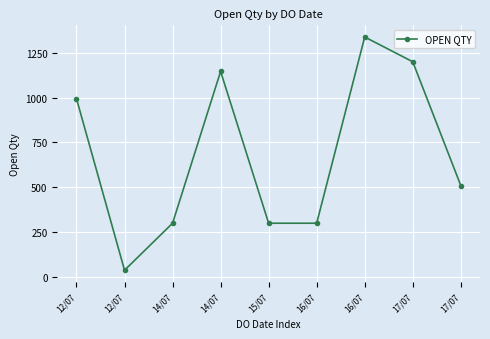

Reading left to right, what are all the values shown in this chart?

994	38	300	1146	300	300	1338	1200	510